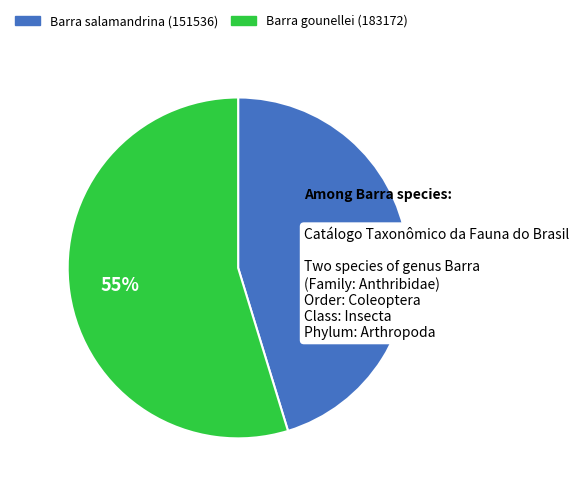

Does Barra gounellei (183172) account for over 50% of the chart?

Yes